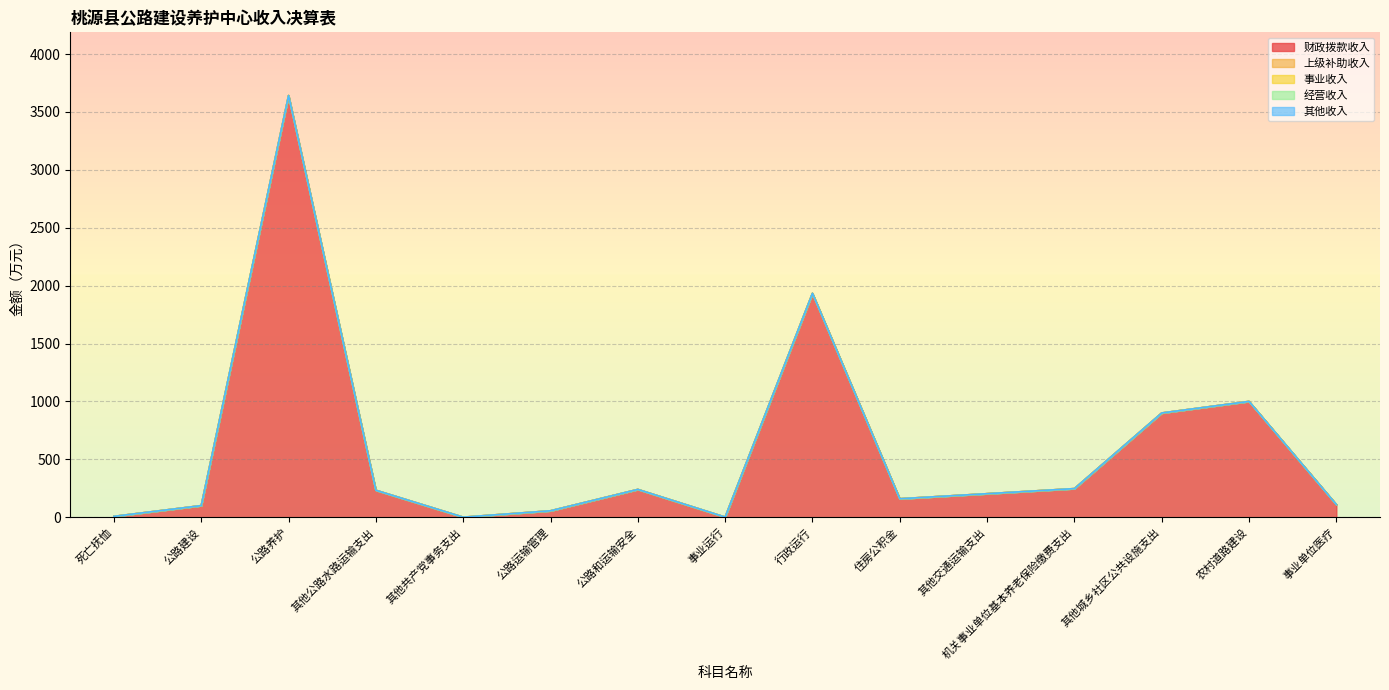

How many data points does each series have?

15